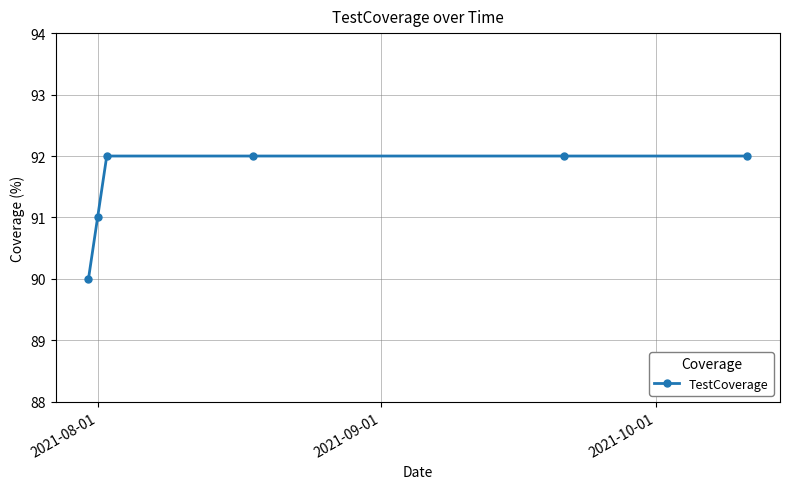

What is the value of the 2nd point from the left?

91